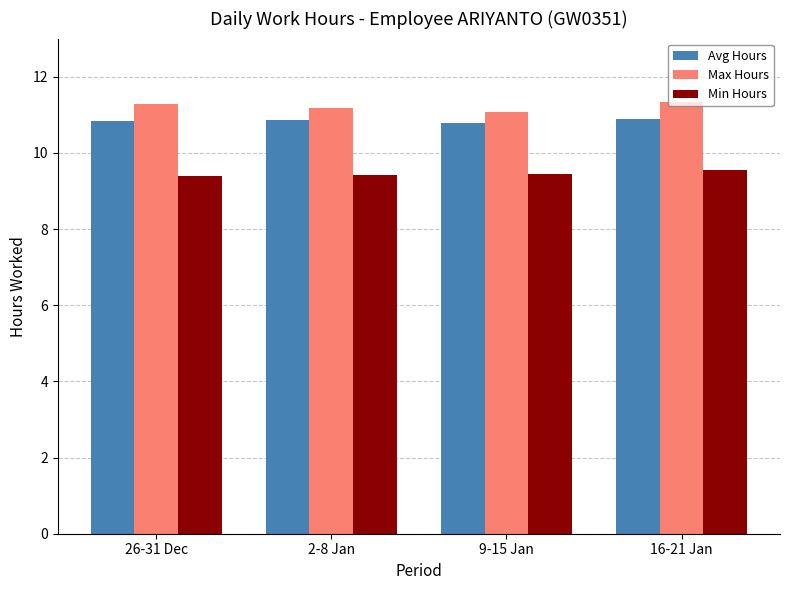

True or false: Min Hours has a value of 14.7 at 2-8 Jan.

False